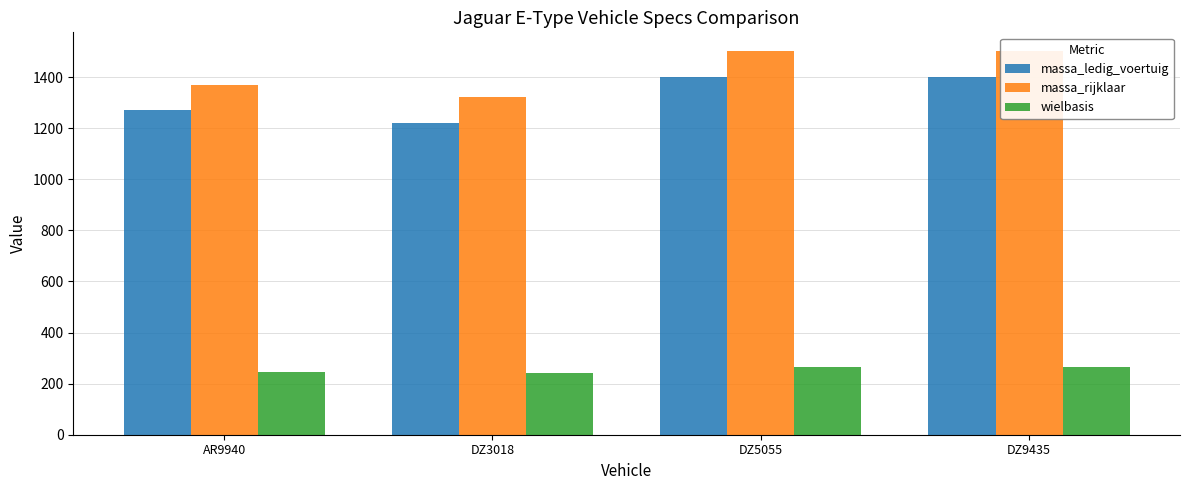

Between DZ5055 and AR9940, which is larger?

DZ5055